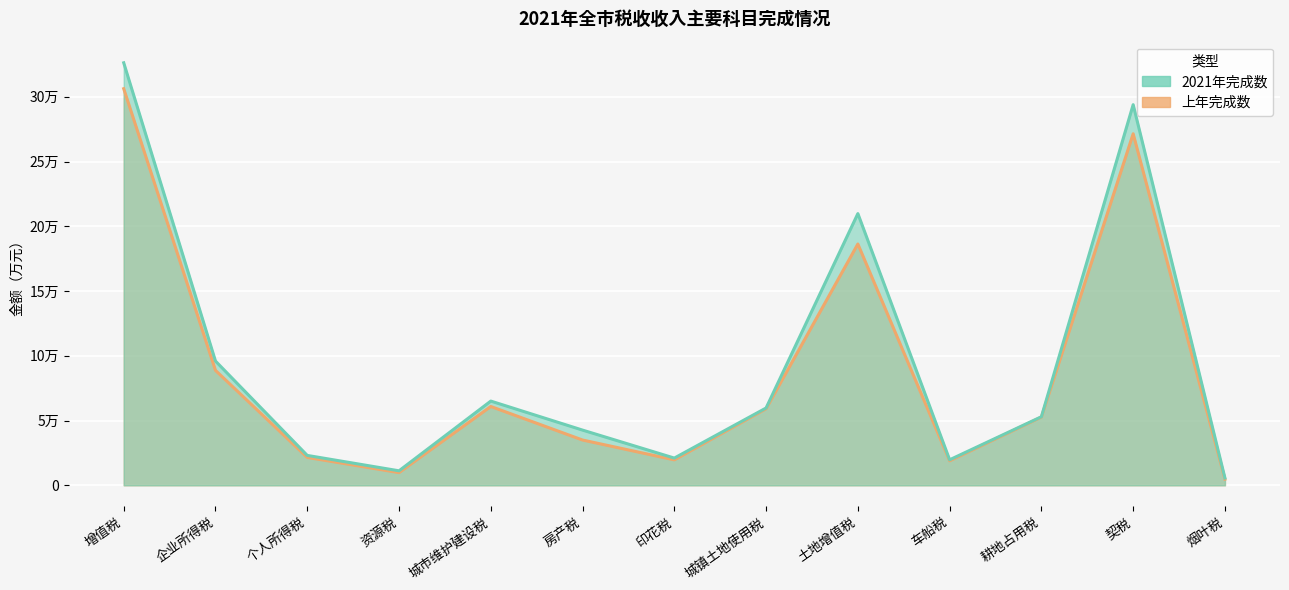

How many interior local peaks does the 上年完成数 series have?

3